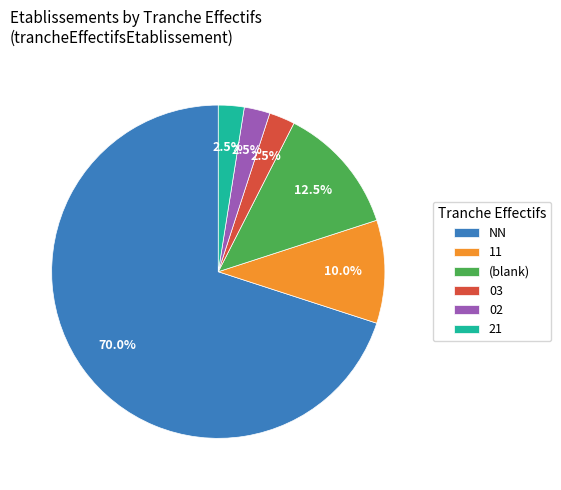

Does NN represent more than half of the total?

Yes